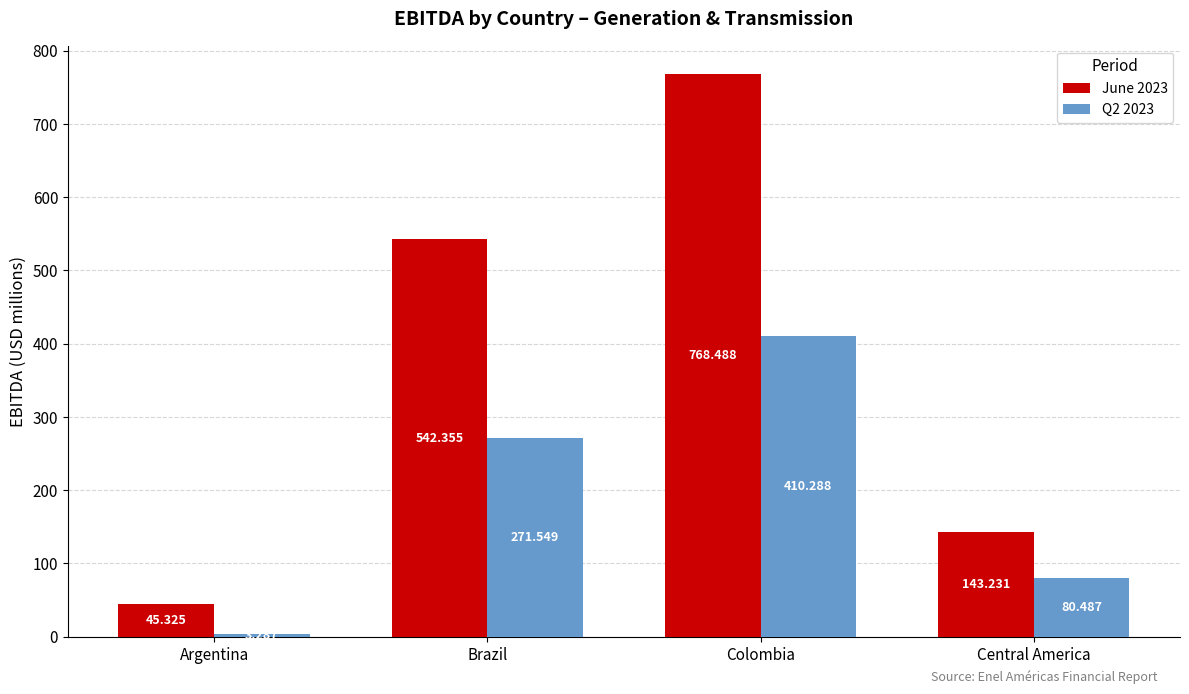

At which label does June 2023 first exceed 542?

Brazil